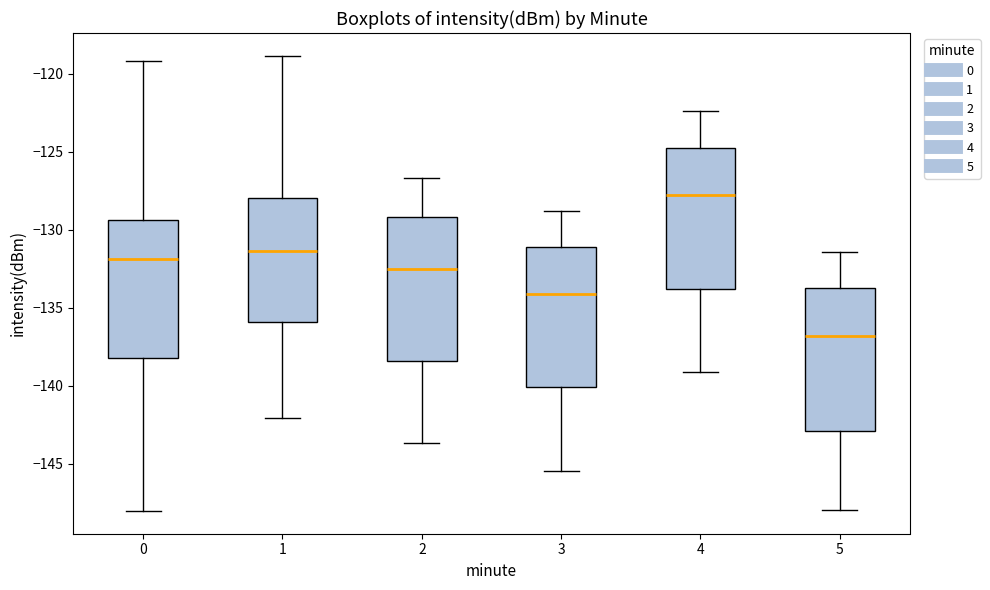

Which box has the highest median line?

4